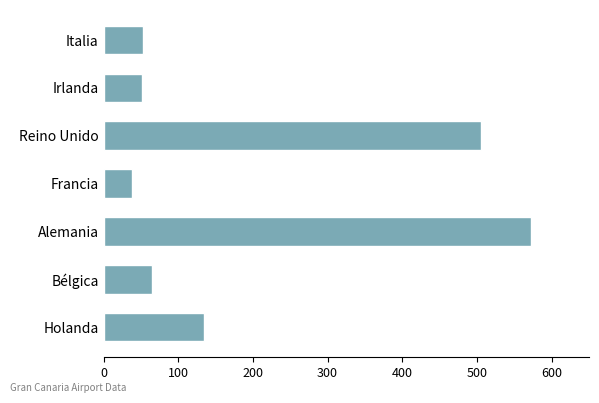

At which category does the chart reach its minimum across all series?

Francia